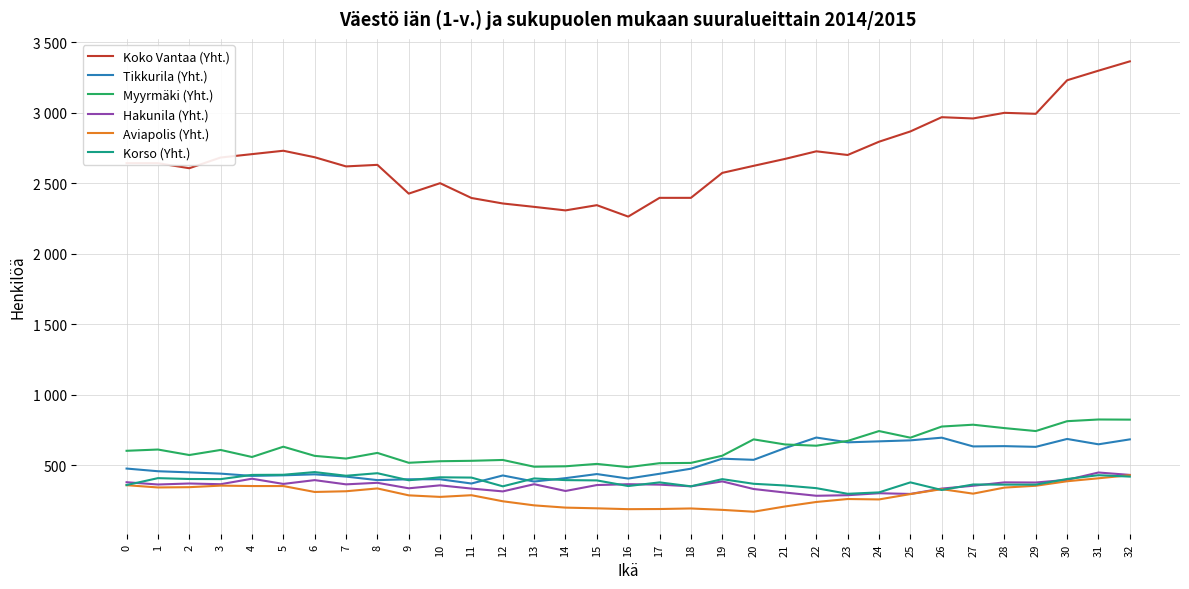

What is the difference between the maximum and minimum values in the Aviapolis (Yht.) series?

259